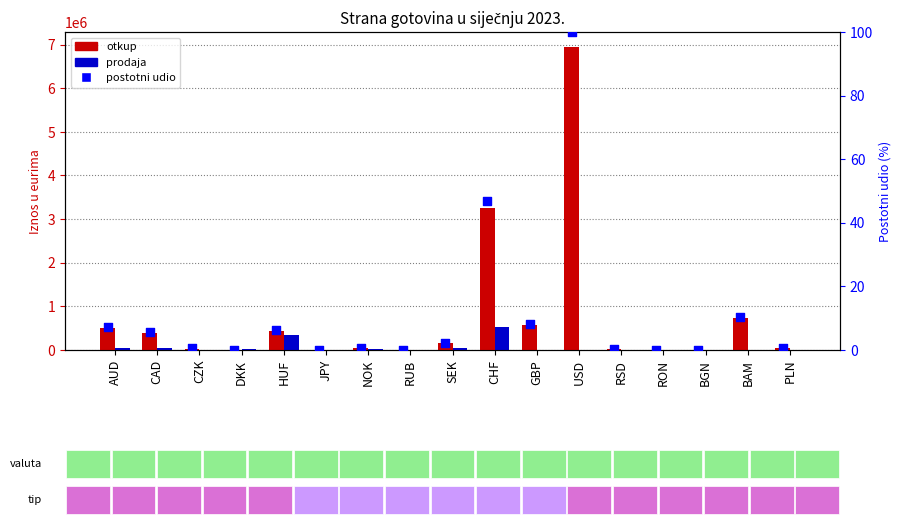

Which series contains the lowest Y value?

Prodaja (EUR)